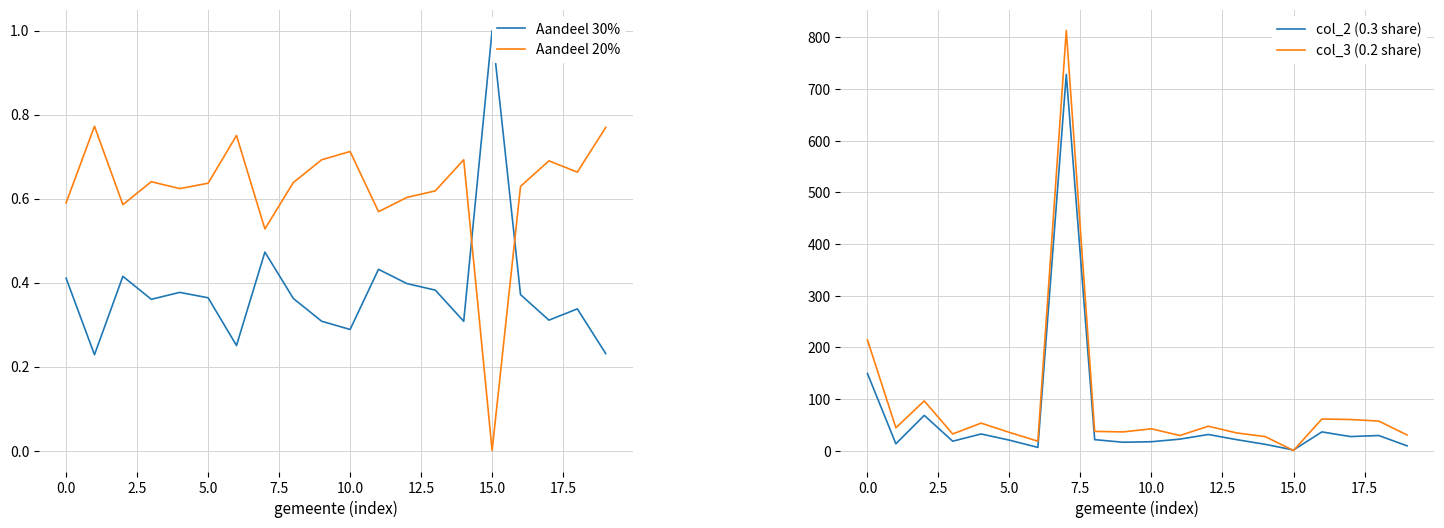

How many lines are shown in the chart?

4